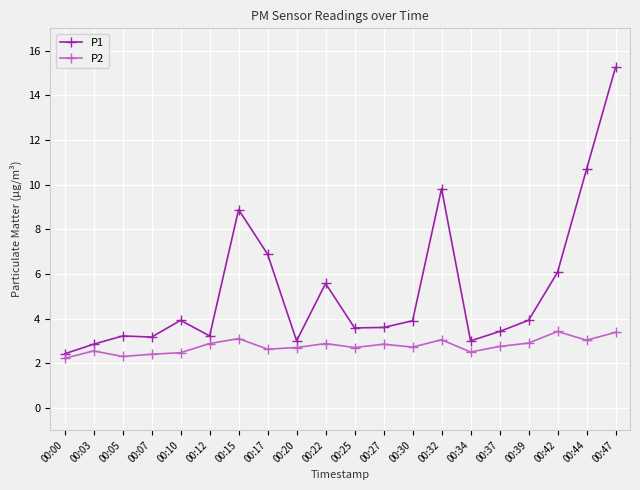

Count the number of data series in this chart.

2